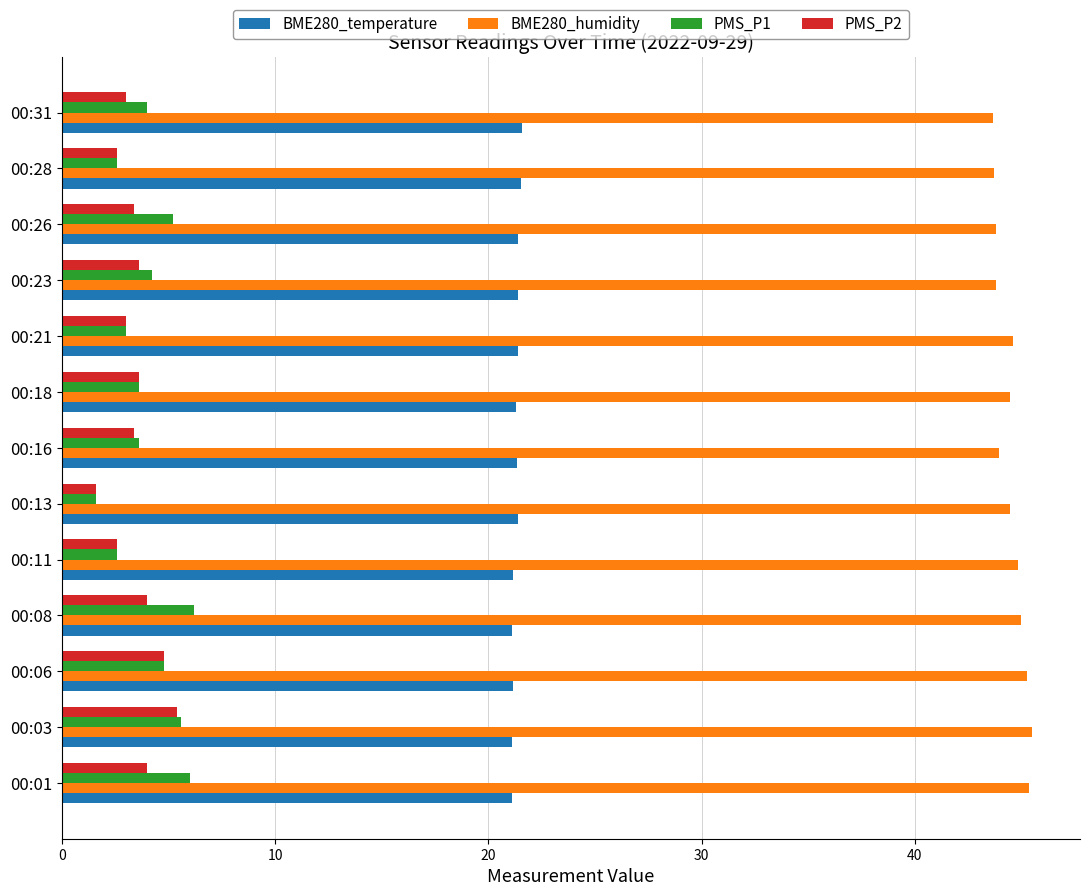

What is the total value across all series at 00:03?

77.6